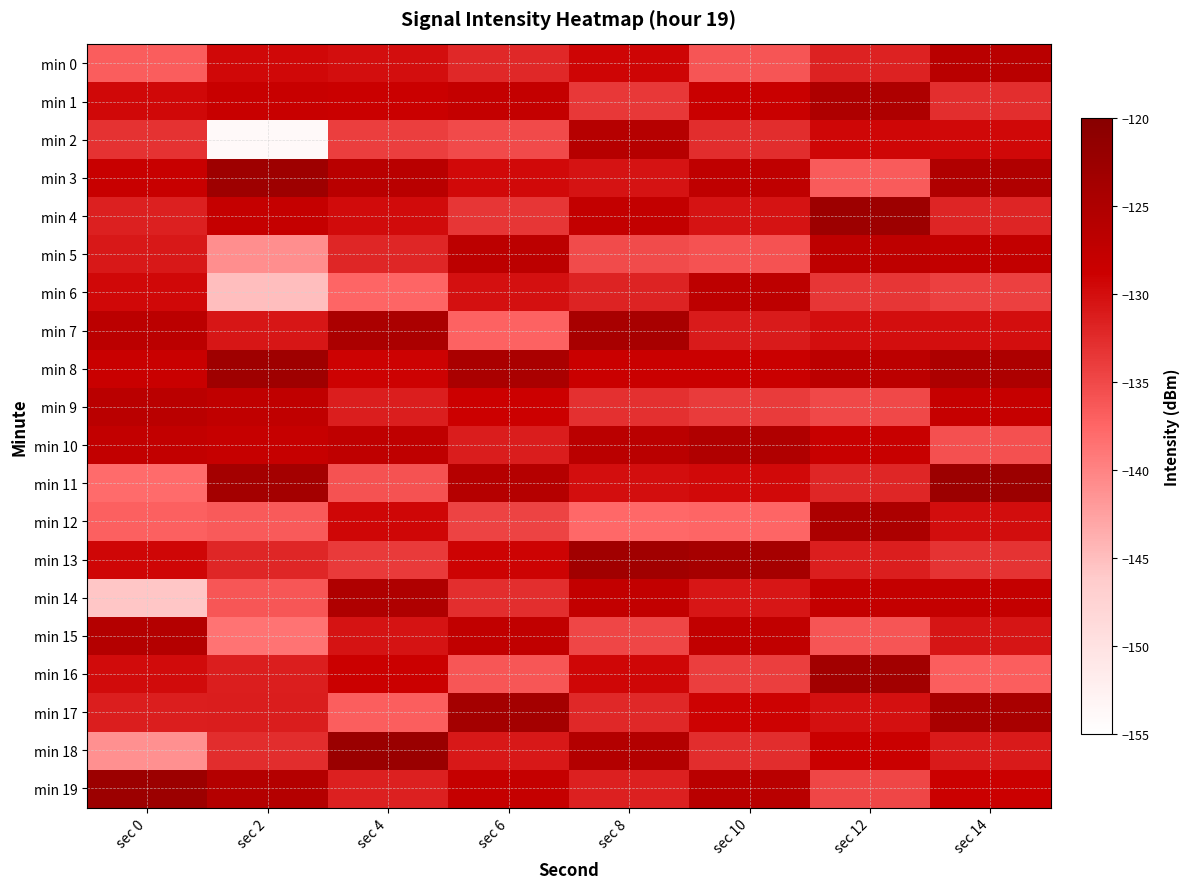

Reading right to left, extract all data points from this chart.

min 0: sec 14=-126.4	sec 12=-131.7	sec 10=-136.1	sec 8=-129.2	sec 6=-132.3	sec 4=-130.1	sec 2=-129.4	sec 0=-136.8
min 1: sec 14=-132.8	sec 12=-125.0	sec 10=-128.4	sec 8=-133.6	sec 6=-127.8	sec 4=-128.5	sec 2=-128.2	sec 0=-129.5
min 2: sec 14=-129.5	sec 12=-129.3	sec 10=-132.7	sec 8=-126.1	sec 6=-135.1	sec 4=-134.2	sec 2=-154.0	sec 0=-133.0
min 3: sec 14=-125.2	sec 12=-136.6	sec 10=-127.2	sec 8=-130.4	sec 6=-129.6	sec 4=-126.3	sec 2=-122.9	sec 0=-128.2
min 4: sec 14=-131.9	sec 12=-122.8	sec 10=-130.5	sec 8=-127.7	sec 6=-133.4	sec 4=-129.8	sec 2=-127.9	sec 0=-131.6
min 5: sec 14=-127.6	sec 12=-127.1	sec 10=-135.8	sec 8=-135.3	sec 6=-126.7	sec 4=-132.1	sec 2=-141.1	sec 0=-130.9
min 6: sec 14=-134.3	sec 12=-133.4	sec 10=-126.9	sec 8=-131.8	sec 6=-130.2	sec 4=-137.5	sec 2=-145.1	sec 0=-129.5
min 7: sec 14=-130.0	sec 12=-130.0	sec 10=-131.2	sec 8=-124.2	sec 6=-137.1	sec 4=-124.6	sec 2=-130.8	sec 0=-126.6
min 8: sec 14=-124.8	sec 12=-126.7	sec 10=-128.6	sec 8=-128.5	sec 6=-124.5	sec 4=-128.9	sec 2=-123.1	sec 0=-128.4
min 9: sec 14=-128.2	sec 12=-135.0	sec 10=-133.9	sec 8=-132.9	sec 6=-128.8	sec 4=-131.4	sec 2=-127.3	sec 0=-126.5
min 10: sec 14=-135.7	sec 12=-128.3	sec 10=-125.3	sec 8=-126.5	sec 6=-131.3	sec 4=-127.2	sec 2=-128.1	sec 0=-127.6
min 11: sec 14=-122.6	sec 12=-132.1	sec 10=-129.7	sec 8=-130.1	sec 6=-125.9	sec 4=-135.8	sec 2=-123.8	sec 0=-138.0
min 12: sec 14=-129.9	sec 12=-124.7	sec 10=-137.4	sec 8=-137.7	sec 6=-134.6	sec 4=-129.3	sec 2=-136.4	sec 0=-137.0
min 13: sec 14=-133.2	sec 12=-131.4	sec 10=-124.1	sec 8=-123.3	sec 6=-129.1	sec 4=-133.7	sec 2=-132.1	sec 0=-129.4
min 14: sec 14=-127.9	sec 12=-127.8	sec 10=-130.8	sec 8=-127.6	sec 6=-132.8	sec 4=-125.1	sec 2=-136.2	sec 0=-145.8
min 15: sec 14=-130.6	sec 12=-136.1	sec 10=-127.5	sec 8=-134.9	sec 6=-127.4	sec 4=-130.5	sec 2=-138.7	sec 0=-125.9
min 16: sec 14=-136.9	sec 12=-123.5	sec 10=-134.2	sec 8=-129.4	sec 6=-136.2	sec 4=-128.7	sec 2=-131.4	sec 0=-129.7
min 17: sec 14=-124.3	sec 12=-130.2	sec 10=-128.9	sec 8=-132.2	sec 6=-123.7	sec 4=-136.9	sec 2=-131.2	sec 0=-131.4
min 18: sec 14=-131.0	sec 12=-128.6	sec 10=-132.6	sec 8=-125.7	sec 6=-130.9	sec 4=-122.4	sec 2=-132.6	sec 0=-141.1
min 19: sec 14=-128.7	sec 12=-134.9	sec 10=-126.3	sec 8=-131.5	sec 6=-128.0	sec 4=-131.6	sec 2=-125.7	sec 0=-122.7